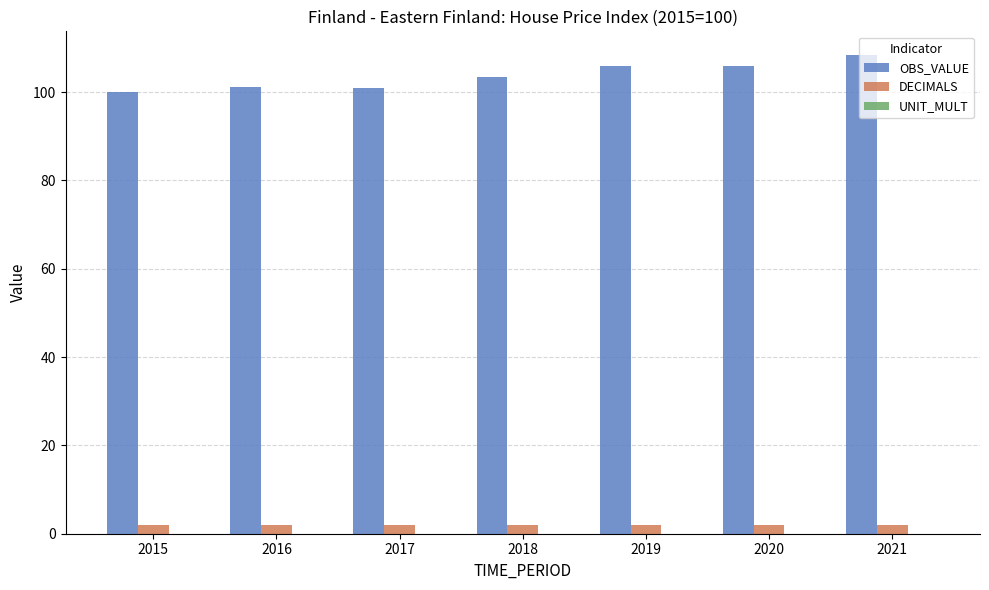

At which category does the chart reach its peak across all series?

2021